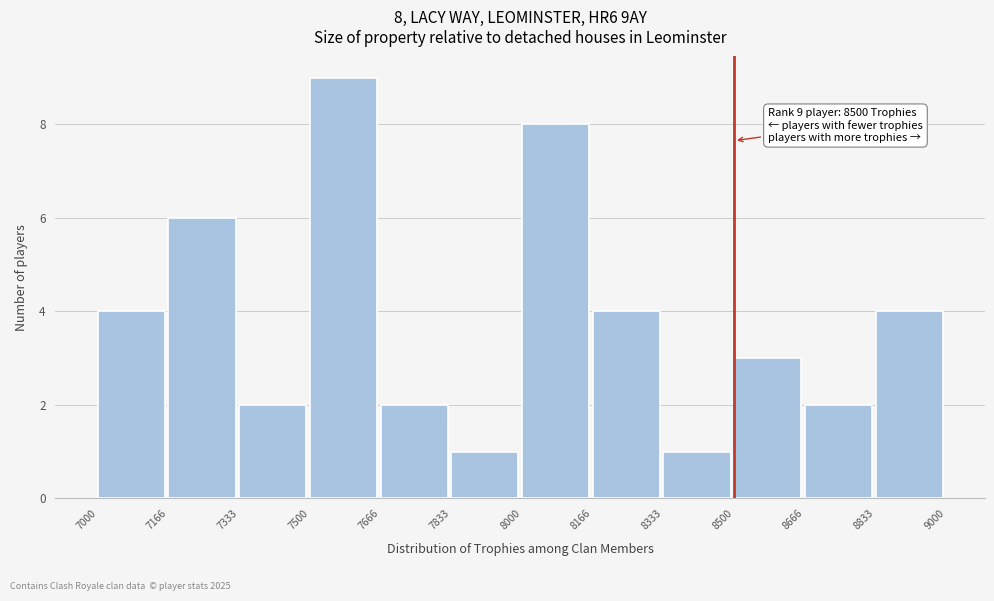

Over which range of the x-axis is the bar tallest?

7500 to 7666